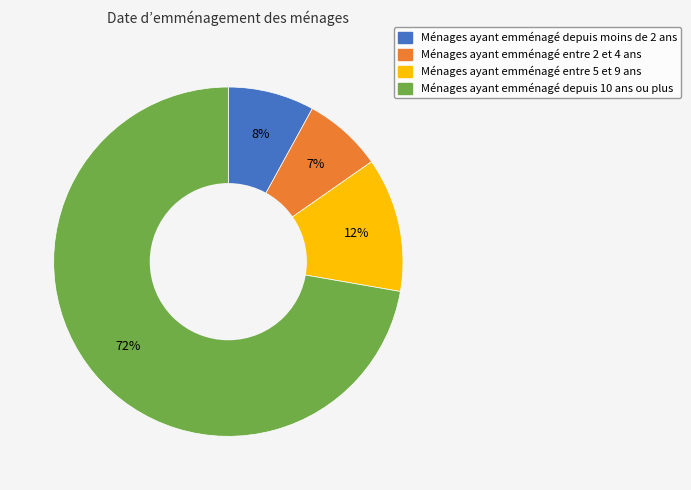

Does any single category account for the majority?

Yes